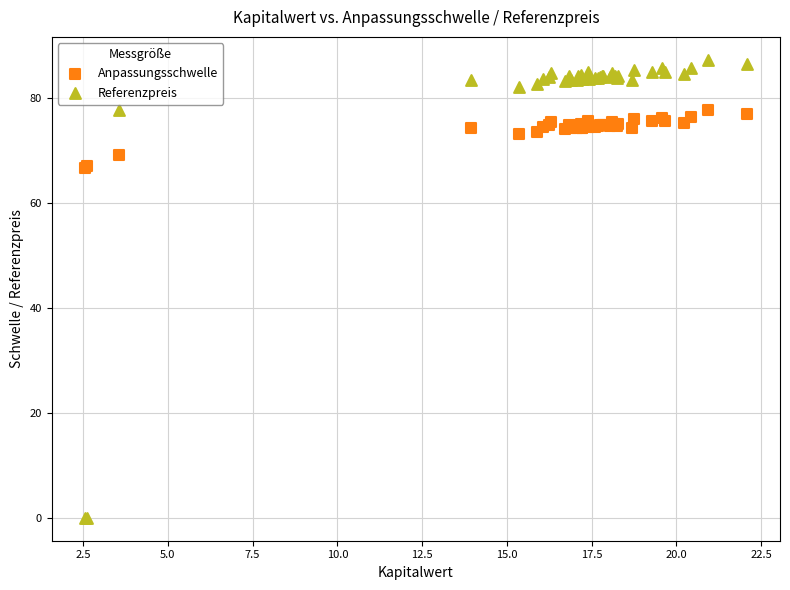

What is the X range (max minus min) for the scatter plot?

19.5